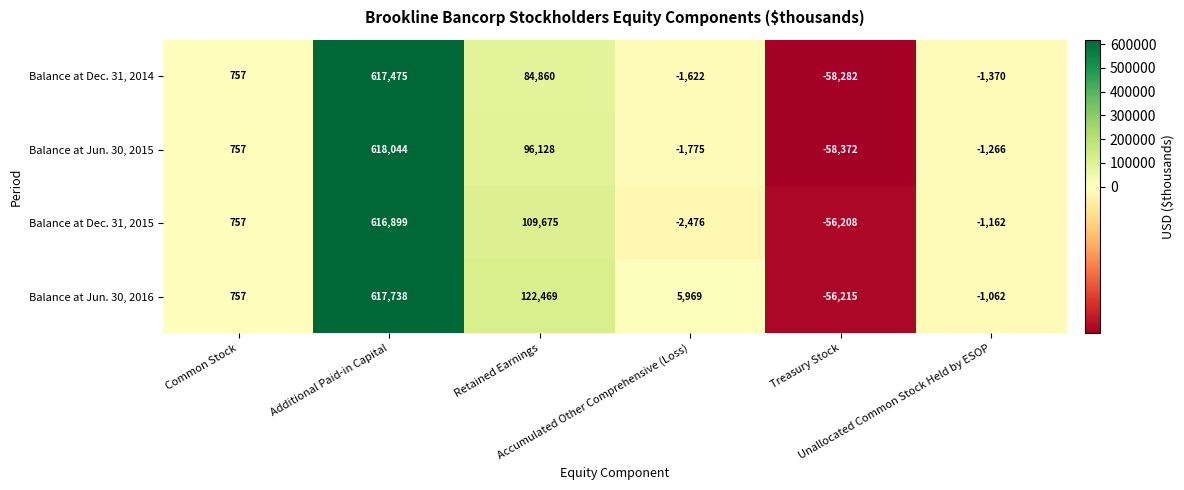

What is the sum of all Balance at Dec. 31, 2015 values?

667485